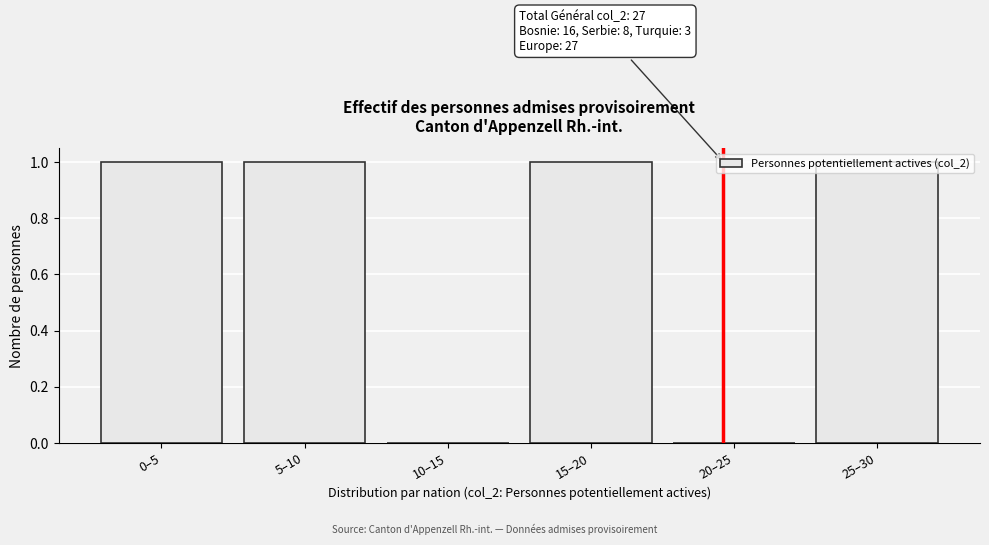

What is the change in value from 20–25 to 25–30?

+1